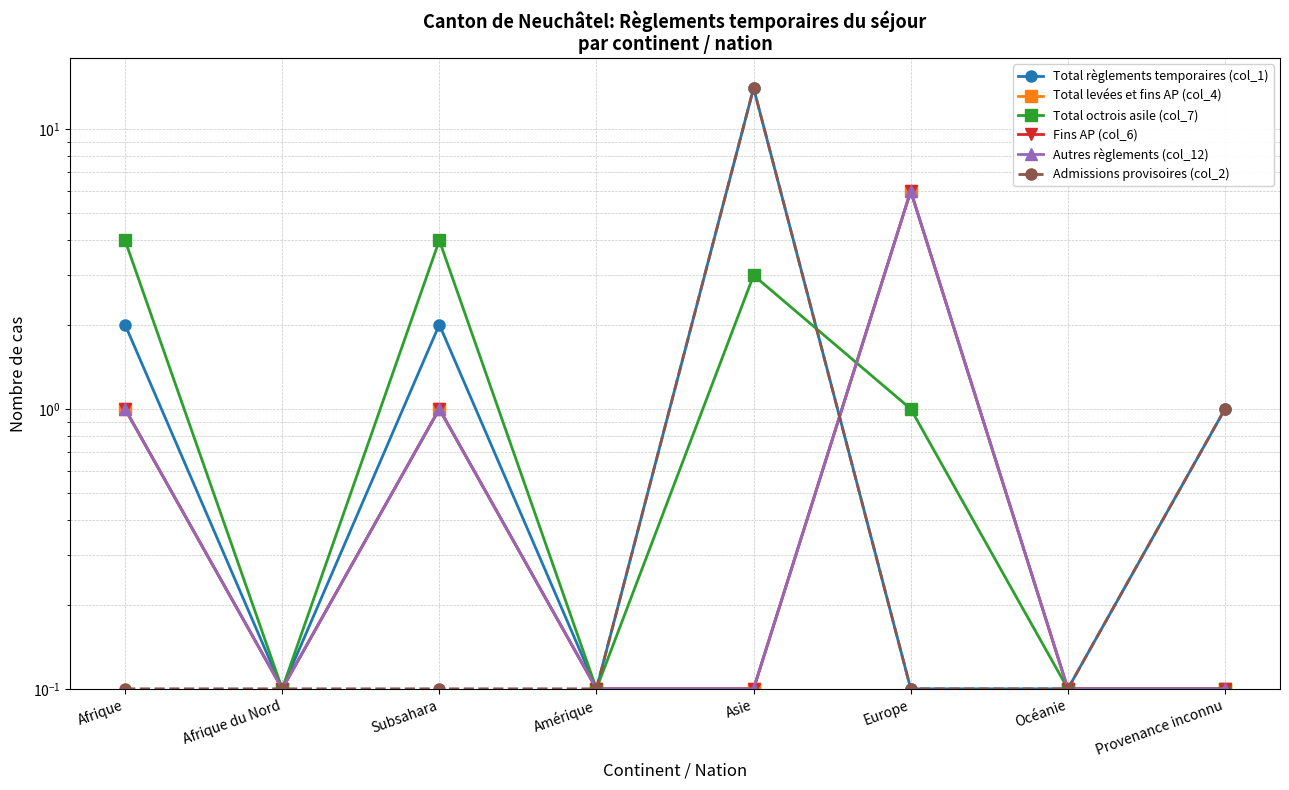

Does the chart have visible grid lines?

Yes